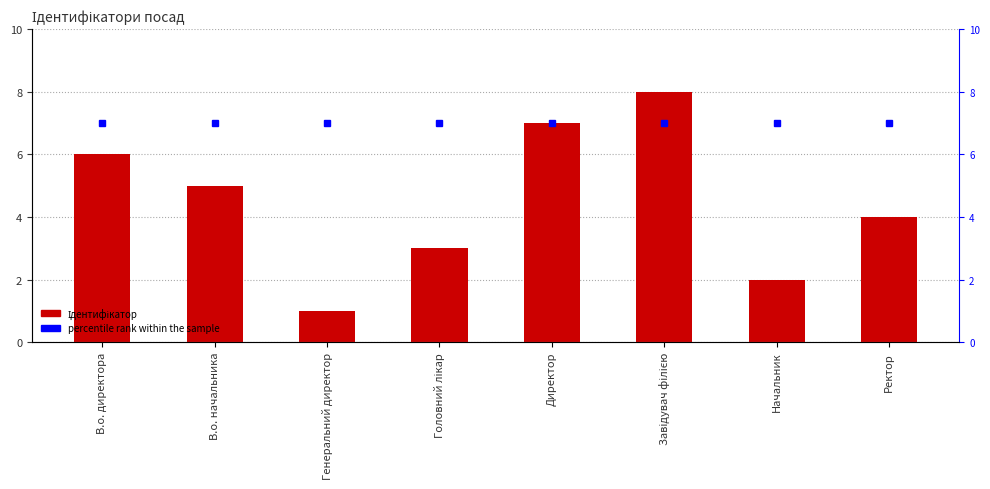

What are all the series names shown in the legend?

Ідентифікатор, percentile rank within the sample